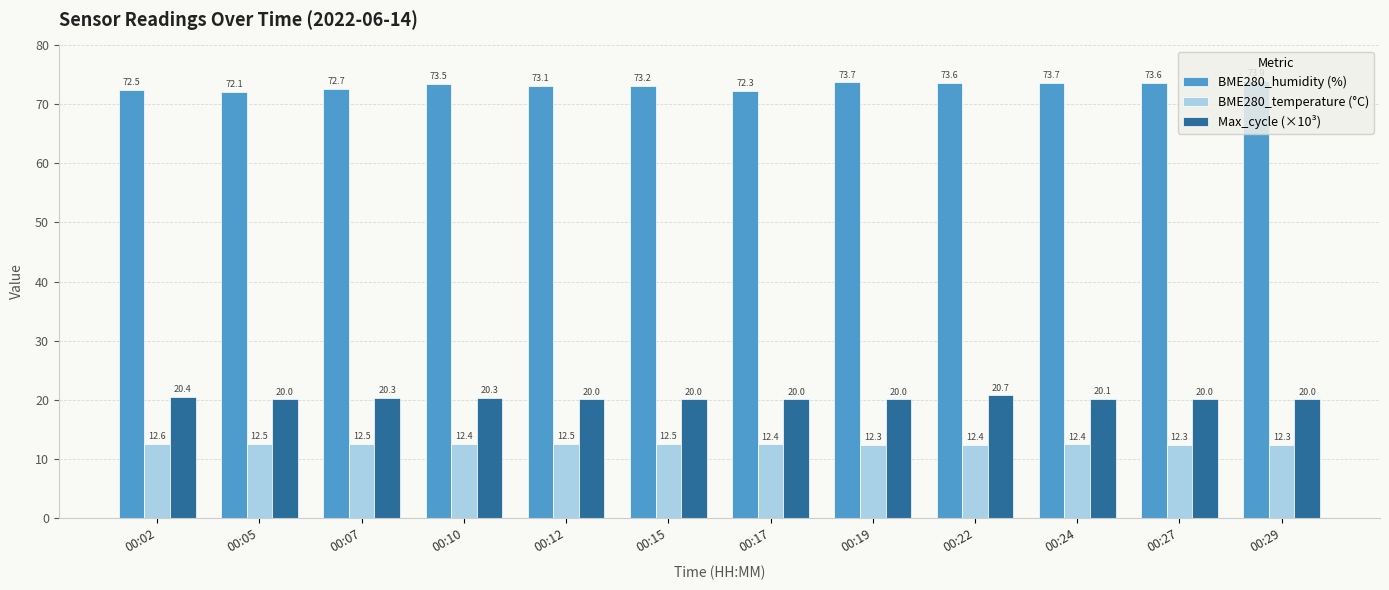

Count the number of categories in the chart.

12